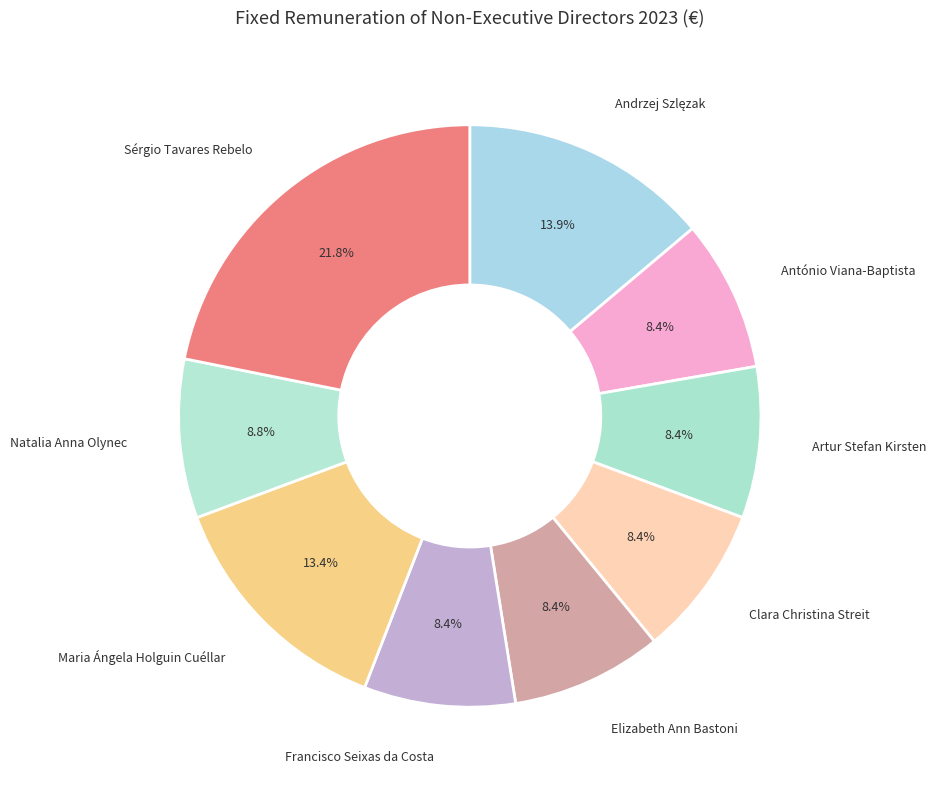

Which slice is the largest?

Sérgio Tavares Rebelo